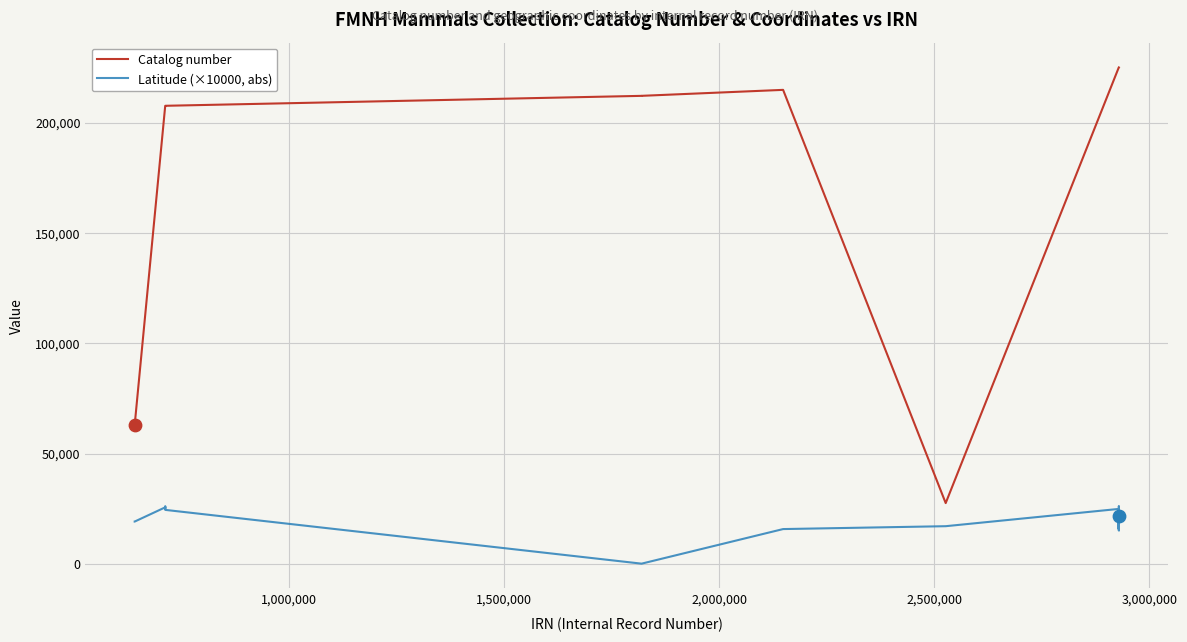

Which series has the largest range (max minus min)?

Catalog number